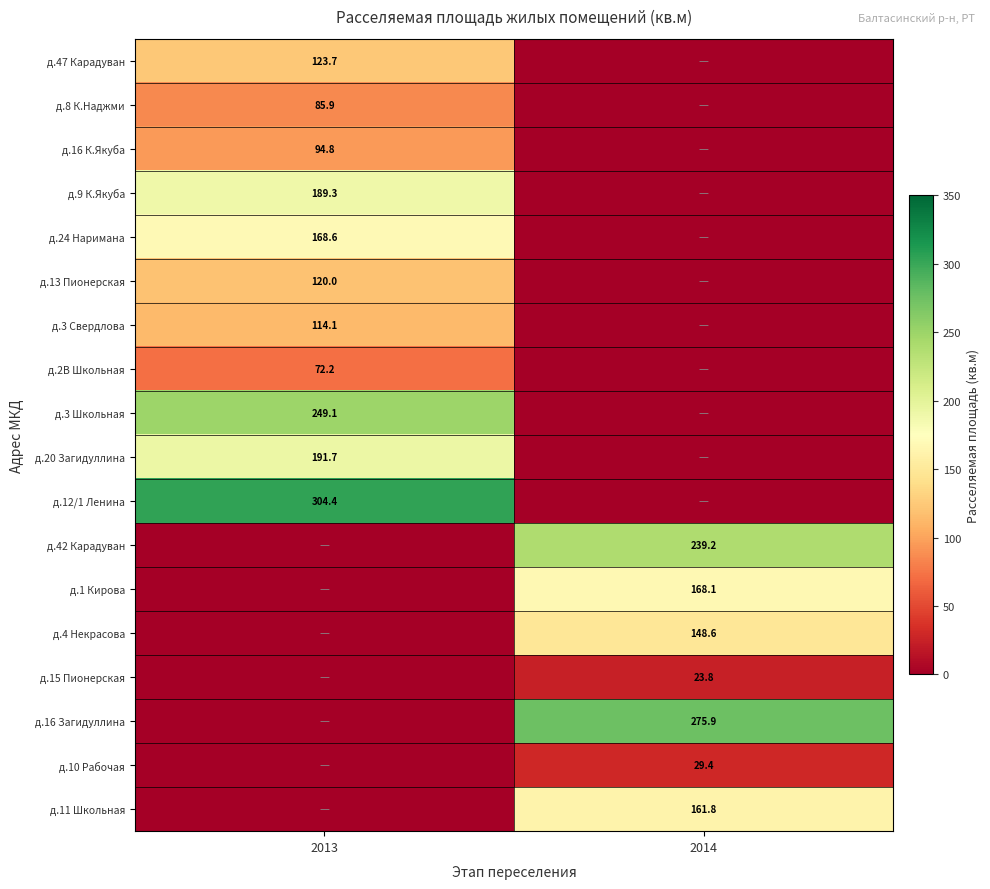

Is it true that д.24 Наримана equals 168.6 at 2013?

True